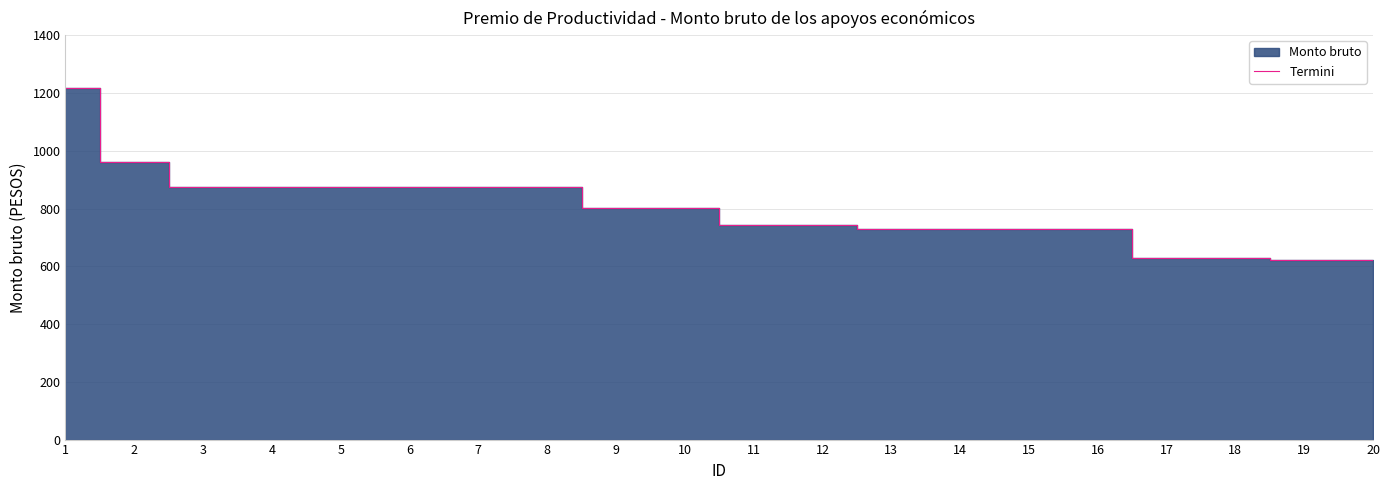

How many data points are above 802?

10